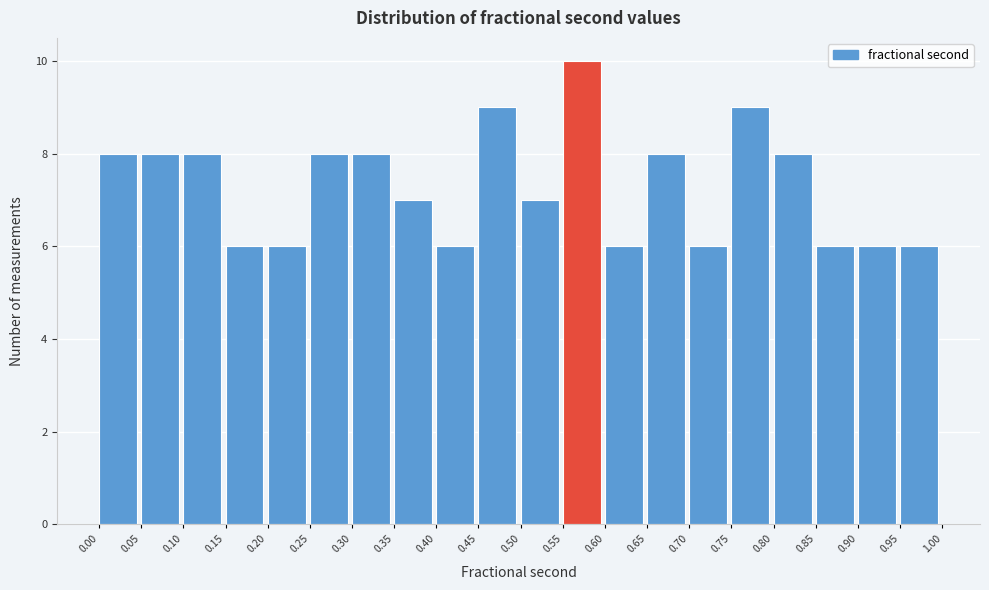

Reading left to right, list every bar in this chart as the range it spans on the x-axis followed by its height. The values are not printed on the chart, so give them approximately, as read against the axis.

0.00 to 0.05: 8
0.05 to 0.10: 8
0.10 to 0.15: 8
0.15 to 0.20: 6
0.20 to 0.25: 6
0.25 to 0.30: 8
0.30 to 0.35: 8
0.35 to 0.40: 7
0.40 to 0.45: 6
0.45 to 0.50: 9
0.50 to 0.55: 7
0.55 to 0.60: 10
0.60 to 0.65: 6
0.65 to 0.70: 8
0.70 to 0.75: 6
0.75 to 0.80: 9
0.80 to 0.85: 8
0.85 to 0.90: 6
0.90 to 0.95: 6
0.95 to 1.00: 6